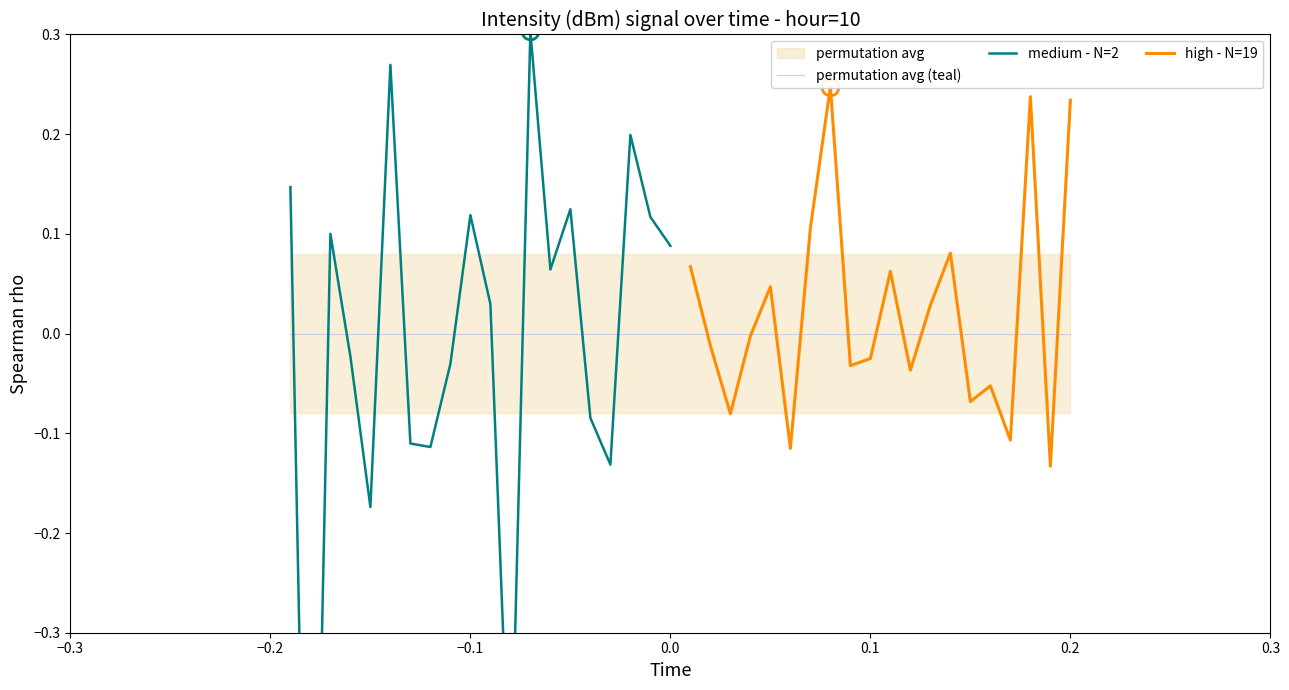

True or false: intensity(dBm) - next 20 samples has a value of 0.0 at 8.

False